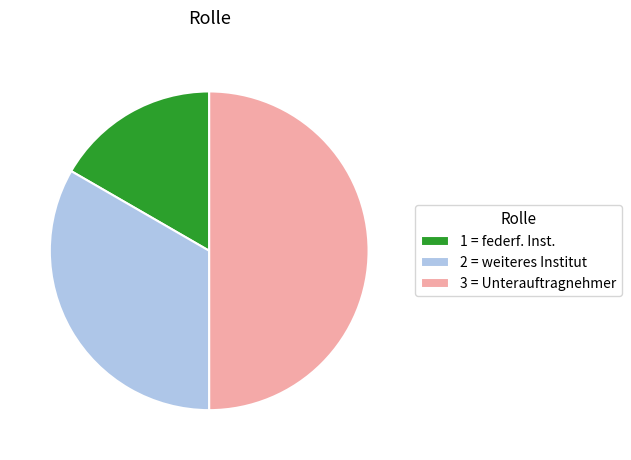

Approximately how many times larger is the value at 2 = weiteres Institut compared to 3 = Unterauftragnehmer?

0.7